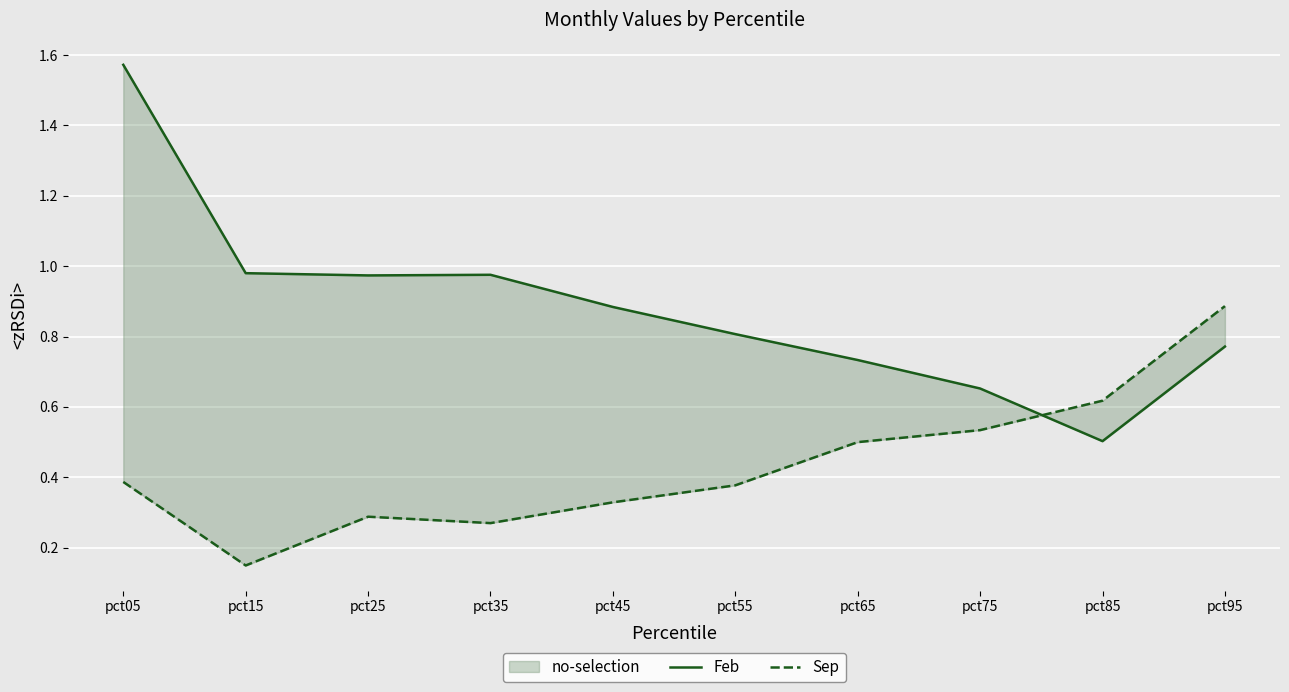

Which series has the largest total across all categories?

Feb